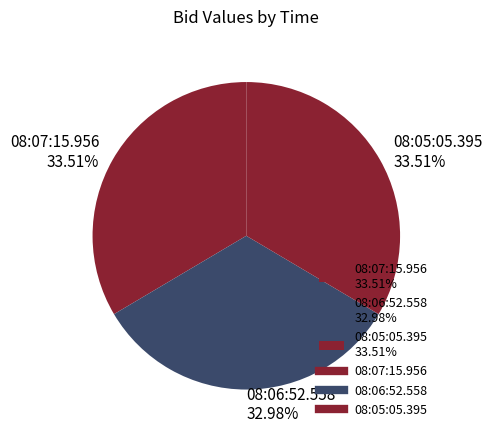

Count the number of slices in the pie.

3